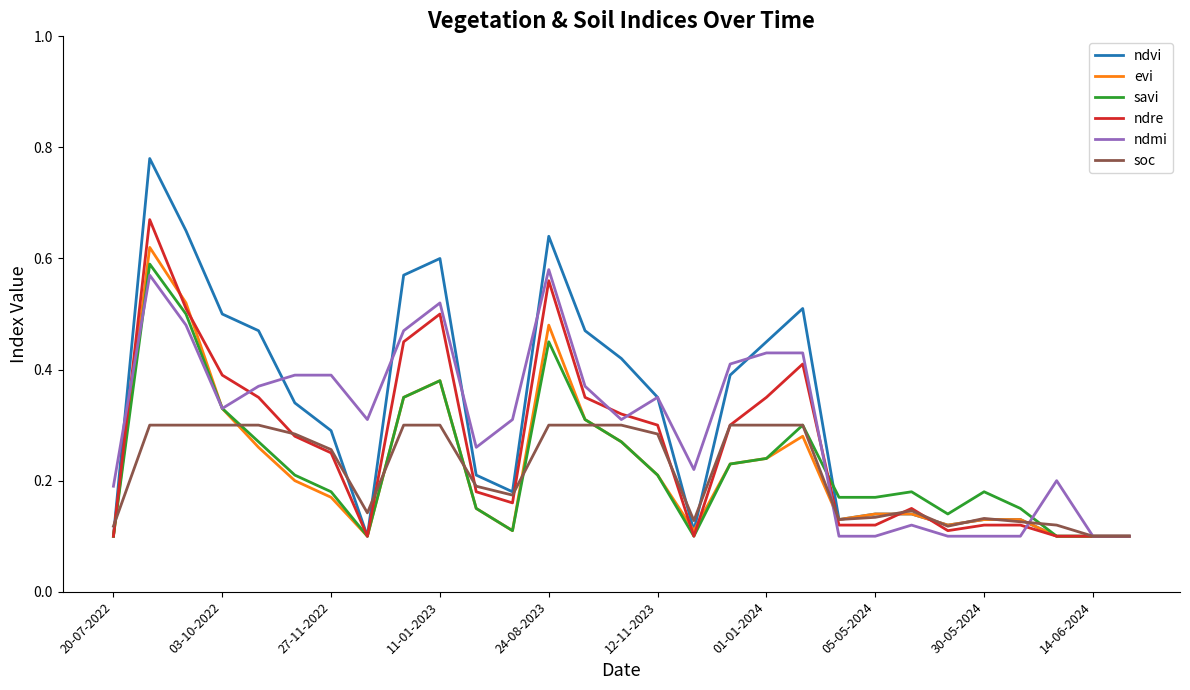

True or false: evi and ndvi intersect in this chart.

False